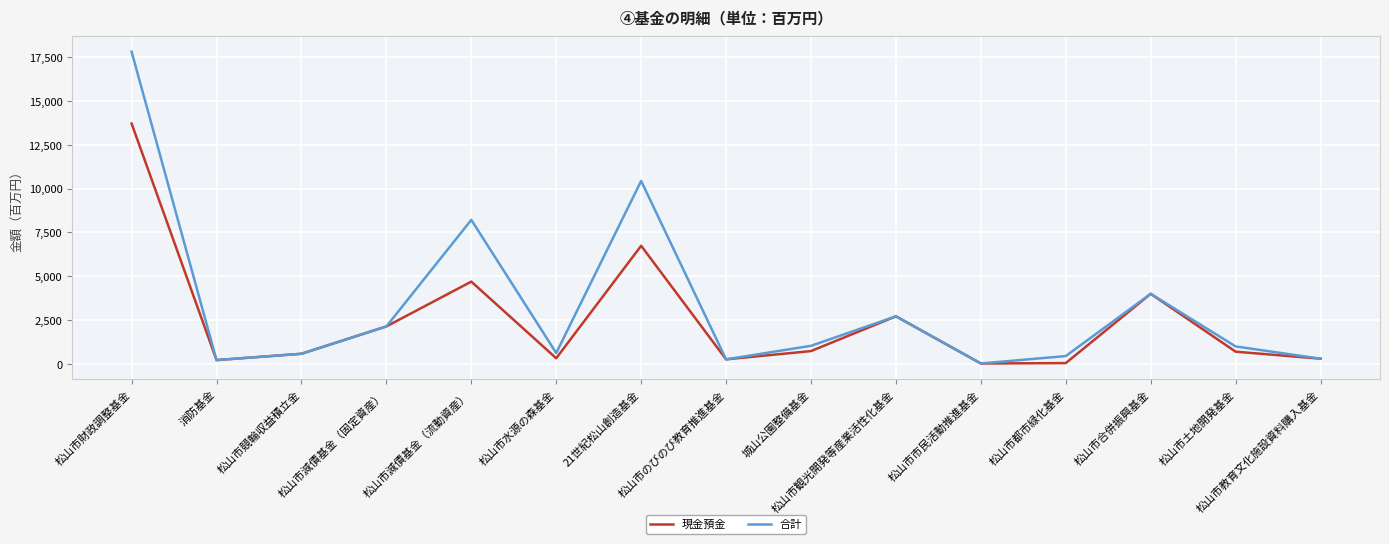

How many interior local peaks does the 合計 series have?

4